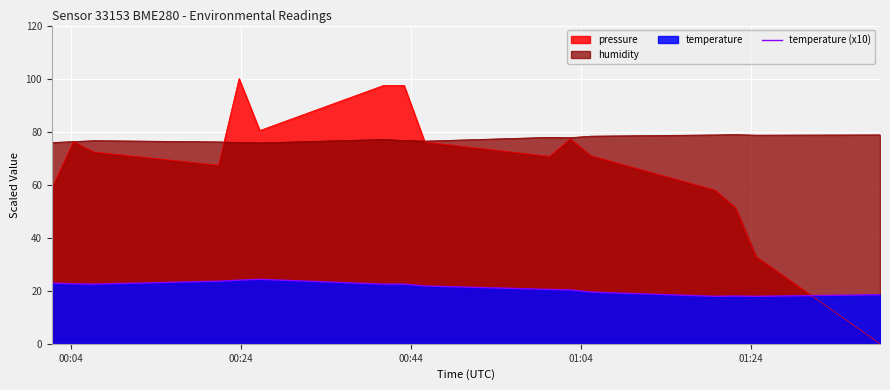

Rank the series by their average value, from highest to lowest.

humidity, pressure, temperature (x10)